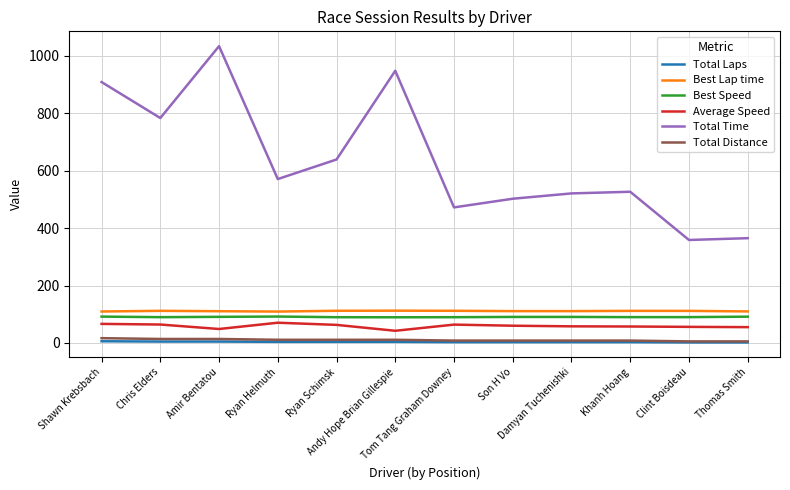

True or false: Total Time and Total Laps intersect in this chart.

False